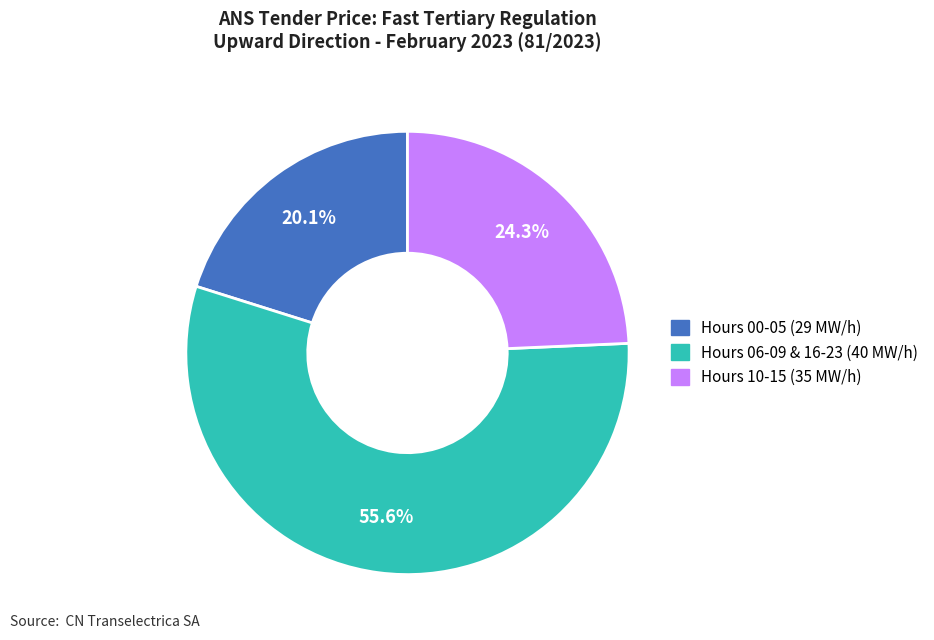

Between Hours 06-09 & 16-23 (40 MW/h) and Hours 10-15 (35 MW/h), which is larger?

Hours 06-09 & 16-23 (40 MW/h)